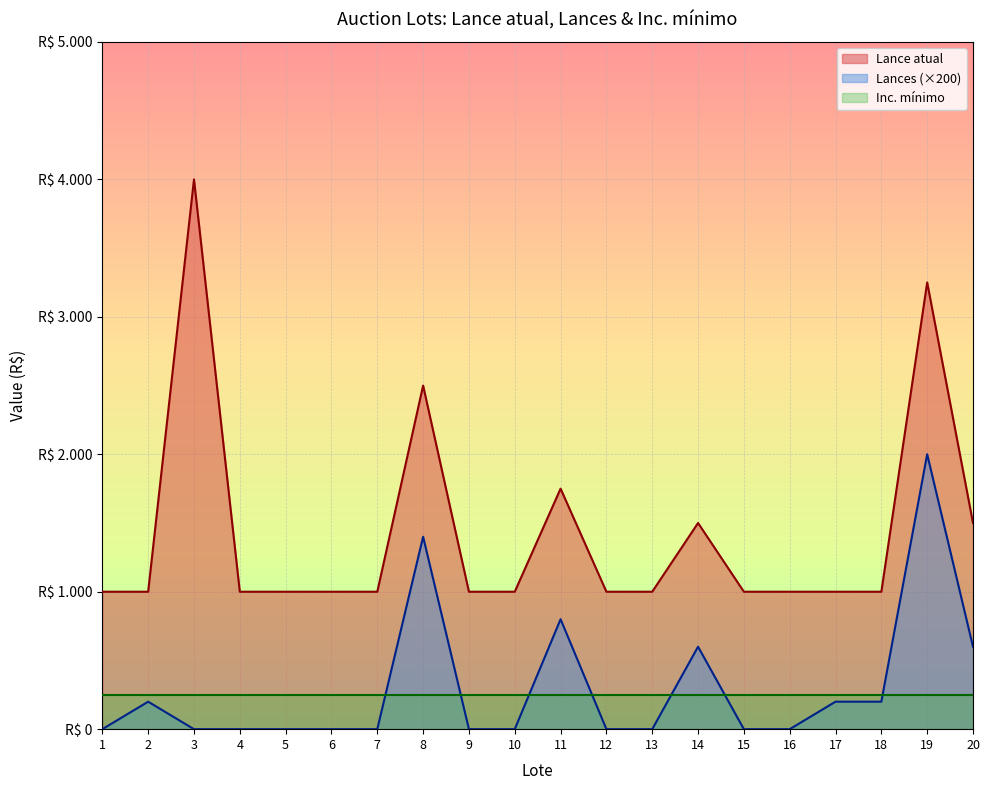

At which category is the sum across all series the highest?

19